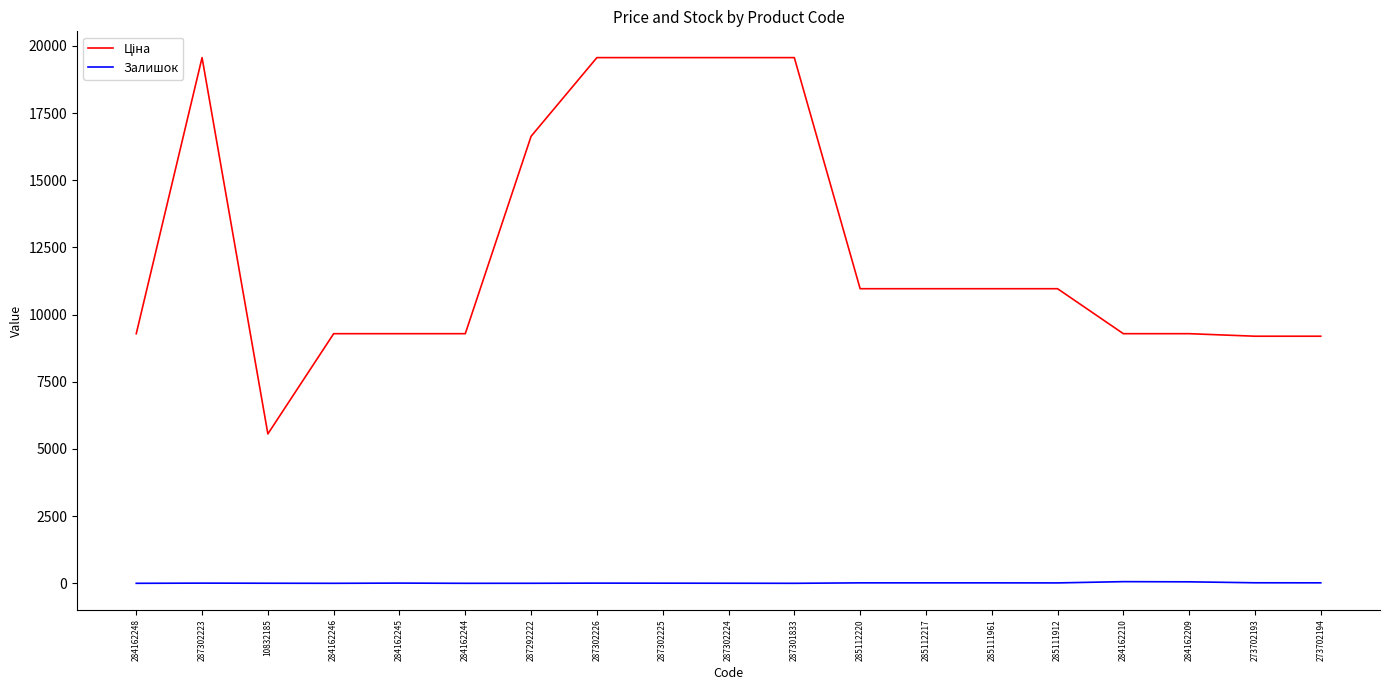

At how many categories does at least one series exceed 2009?

19